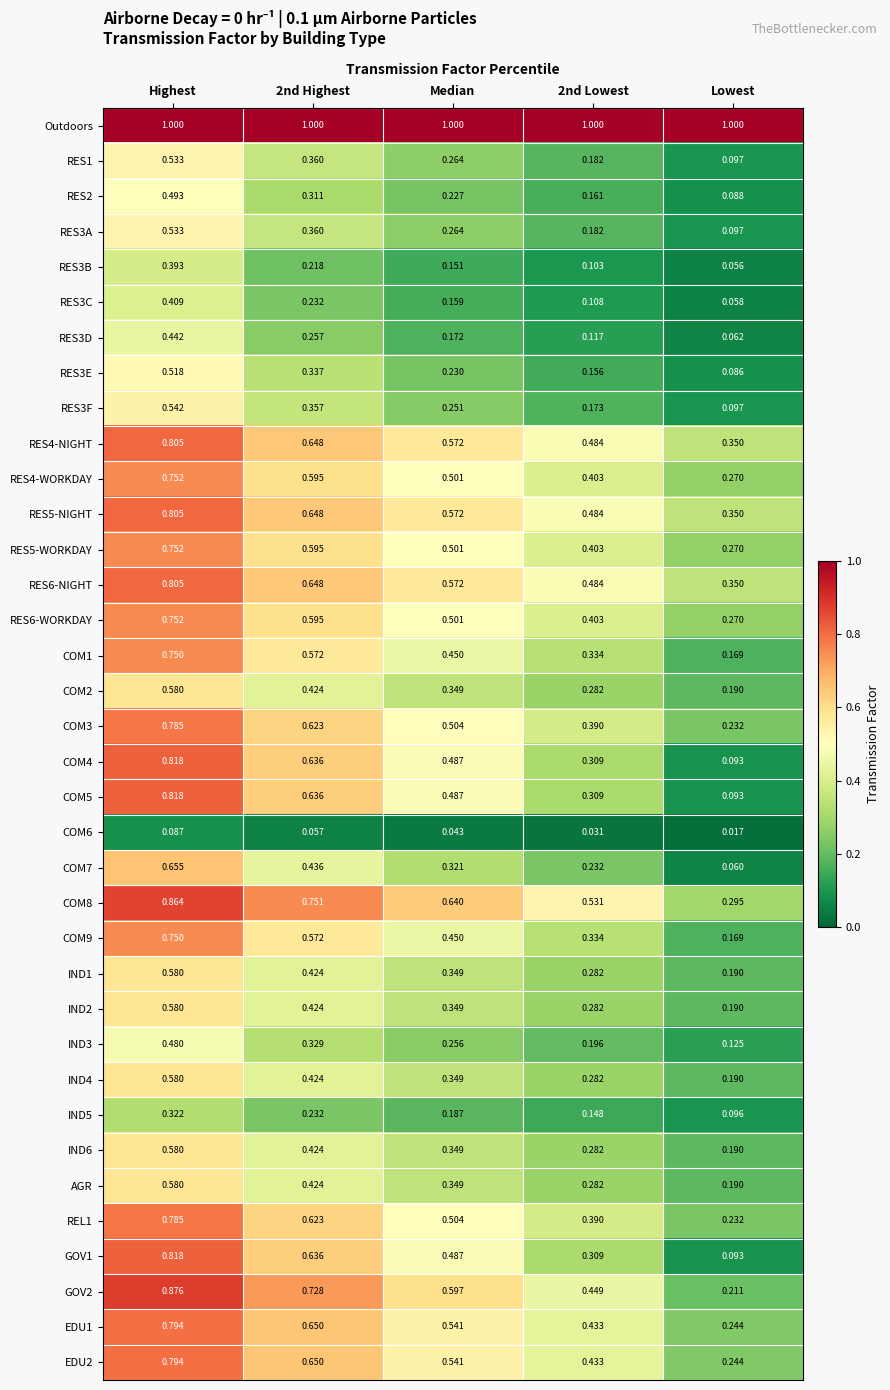

Which category has the lowest value in the IND6 series?

Lowest